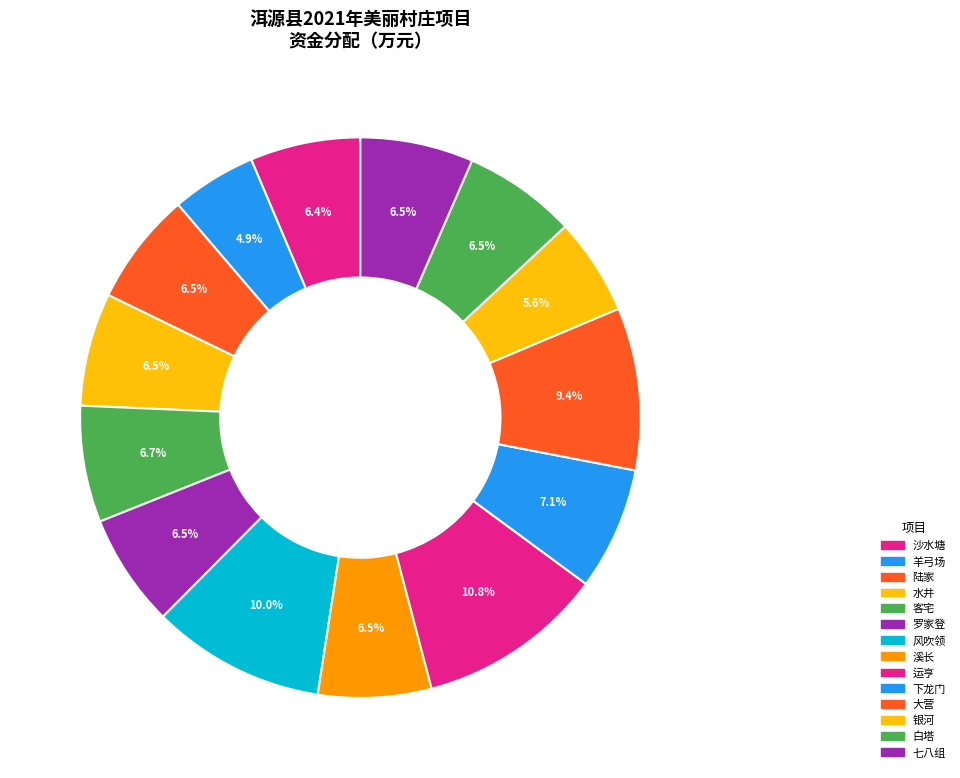

How many slices are in this pie chart?

14